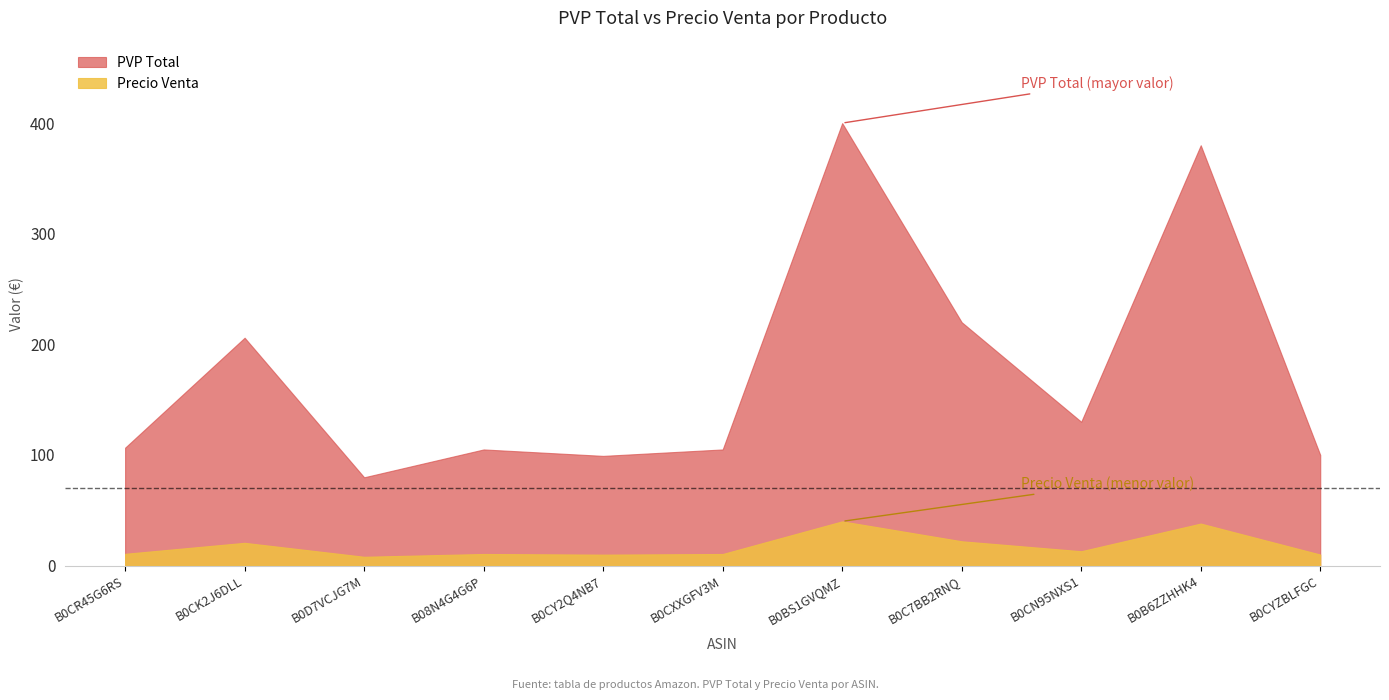

Rank the categories by Precio Venta value from highest to lowest.

B0BS1GVQMZ, B0B6ZZHHK4, B0C7BB2RNQ, B0CK2J6DLL, B0CN95NXS1, B0CR45G6RS, B08N4G4G6P, B0CXXGFV3M, B0CYZBLFGC, B0CY2Q4NB7, B0D7VCJG7M